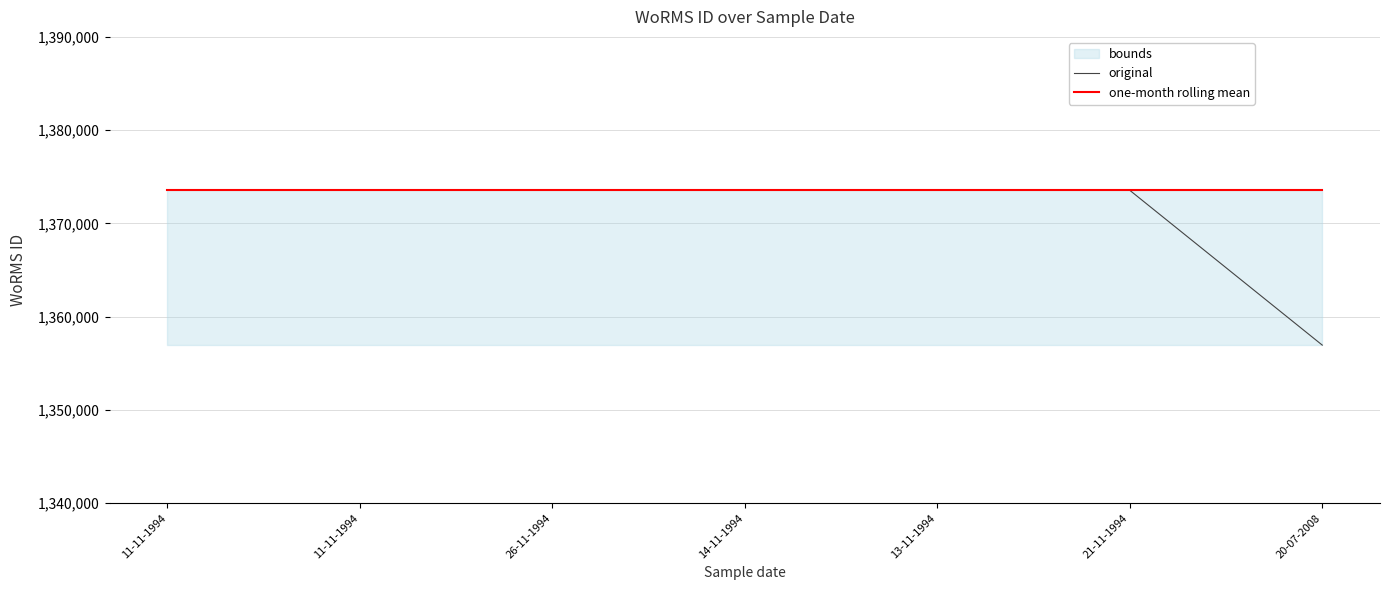

Where is original nearest to the value 1365244?

26-11-1994